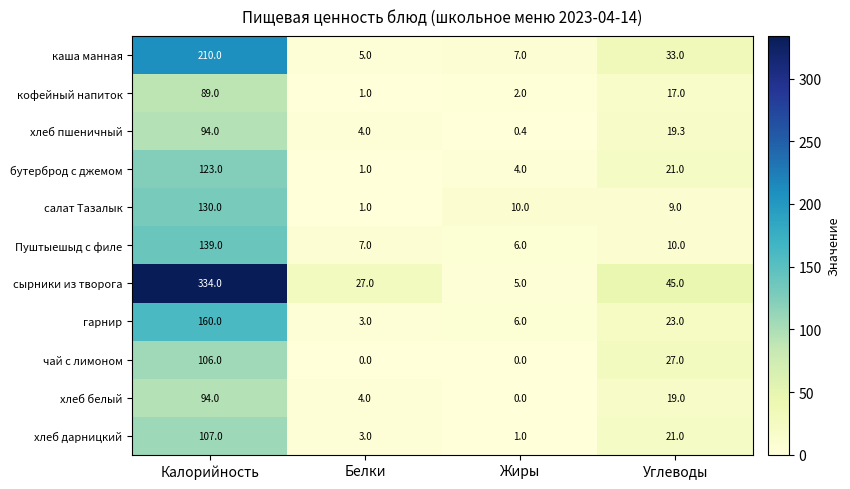

Rank the categories by Пуштыешыд с филе value from lowest to highest.

Жиры, Белки, Углеводы, Калорийность